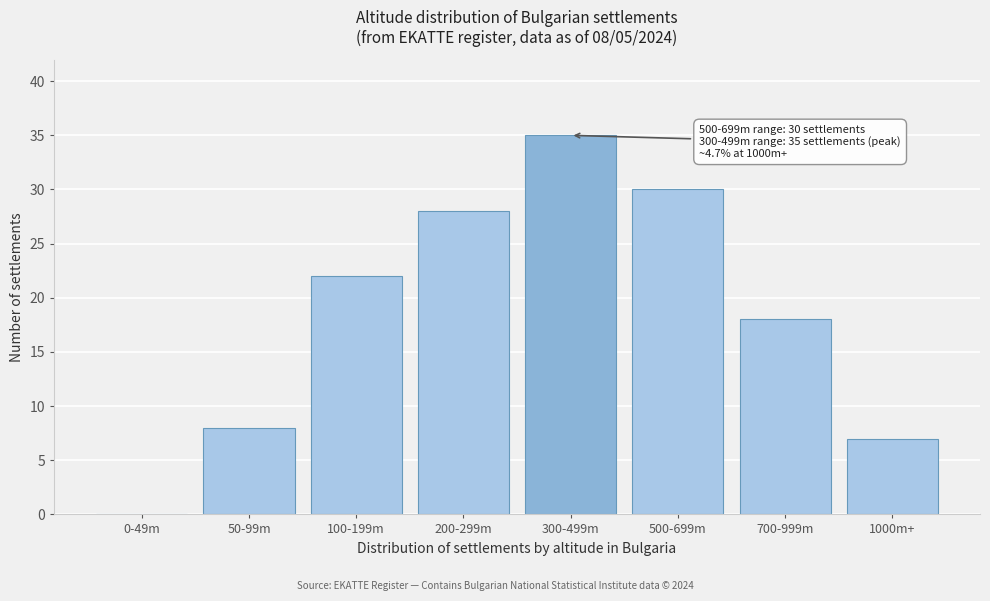

Reading right to left, what are all the values shown in this chart?

1000m+=7	700-999m=18	500-699m=30	300-499m=35	200-299m=28	100-199m=22	50-99m=8	0-49m=0